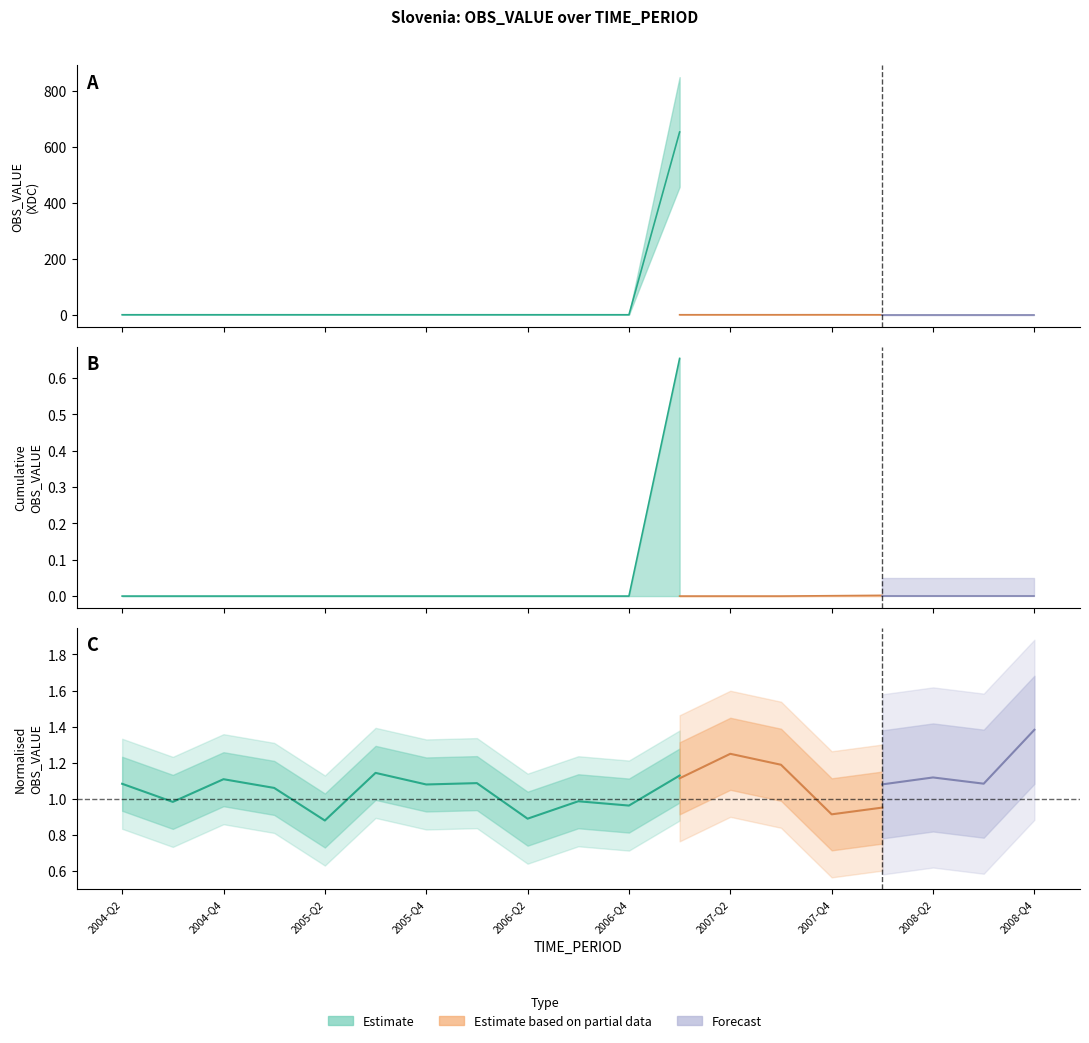

At which category is the sum across all series the highest?

2007-Q1